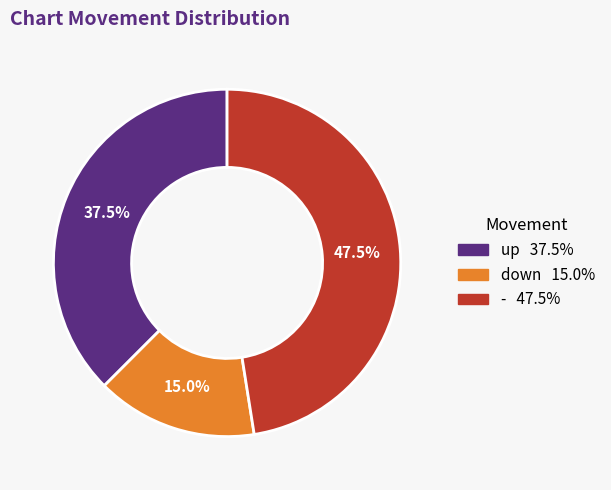

Does - account for over 50% of the chart?

No